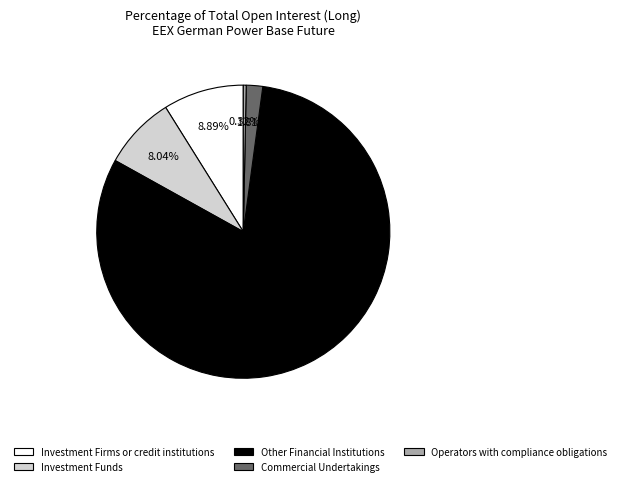

Combined, do Investment Funds and Commercial Undertakings account for over 50%?

No